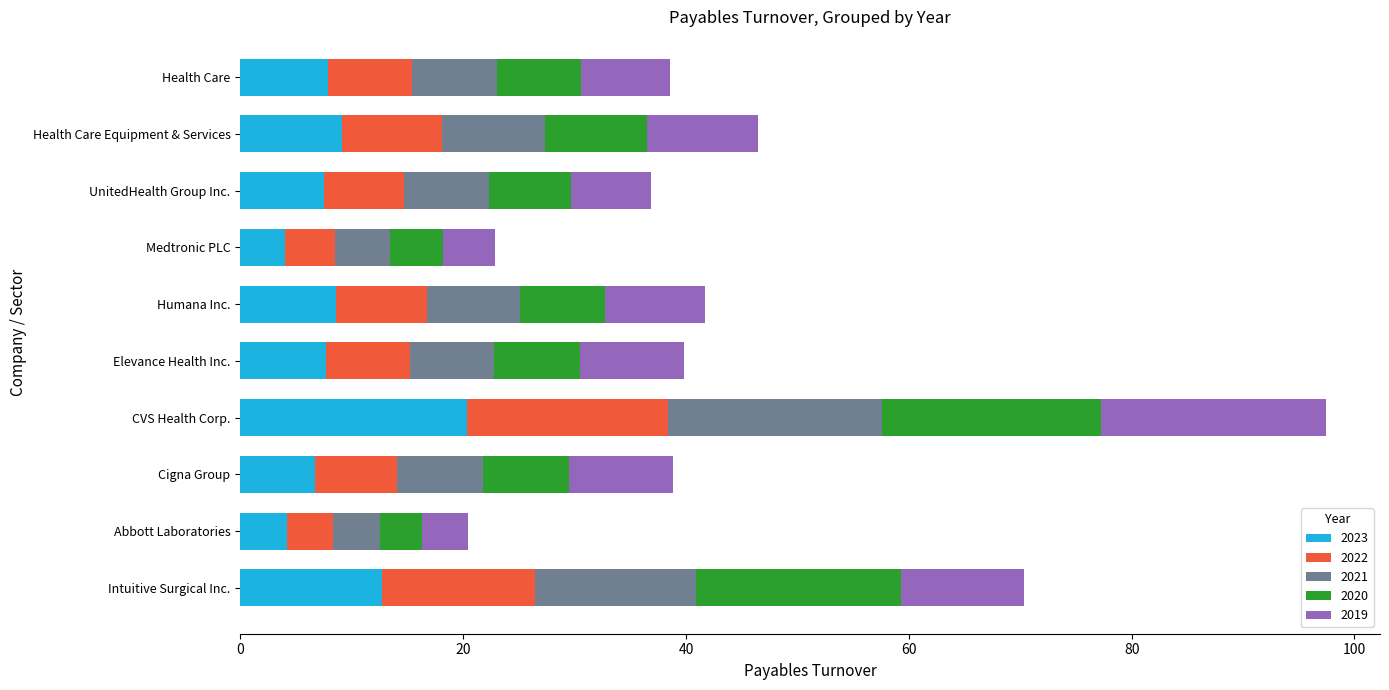

At which category is the sum across all series the highest?

CVS Health Corp.